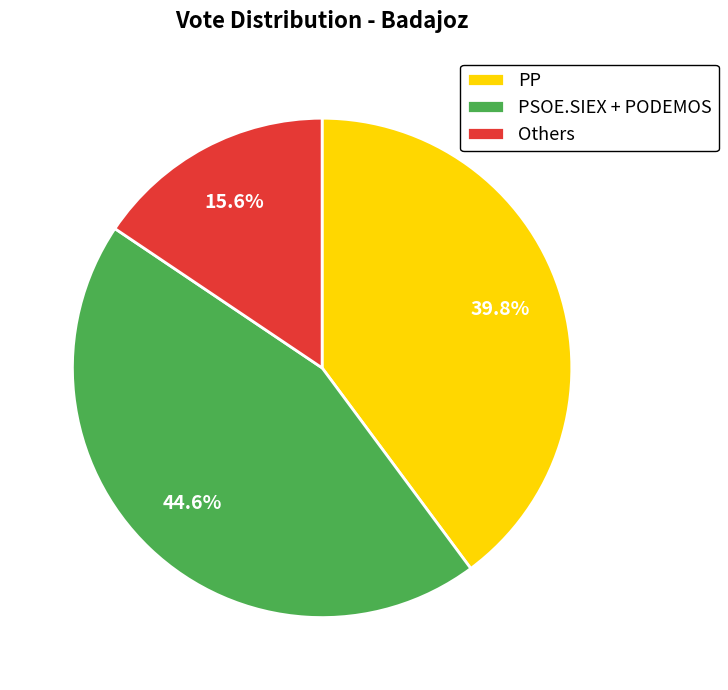

To the nearest percent, what percentage of the pie is PP?

40%